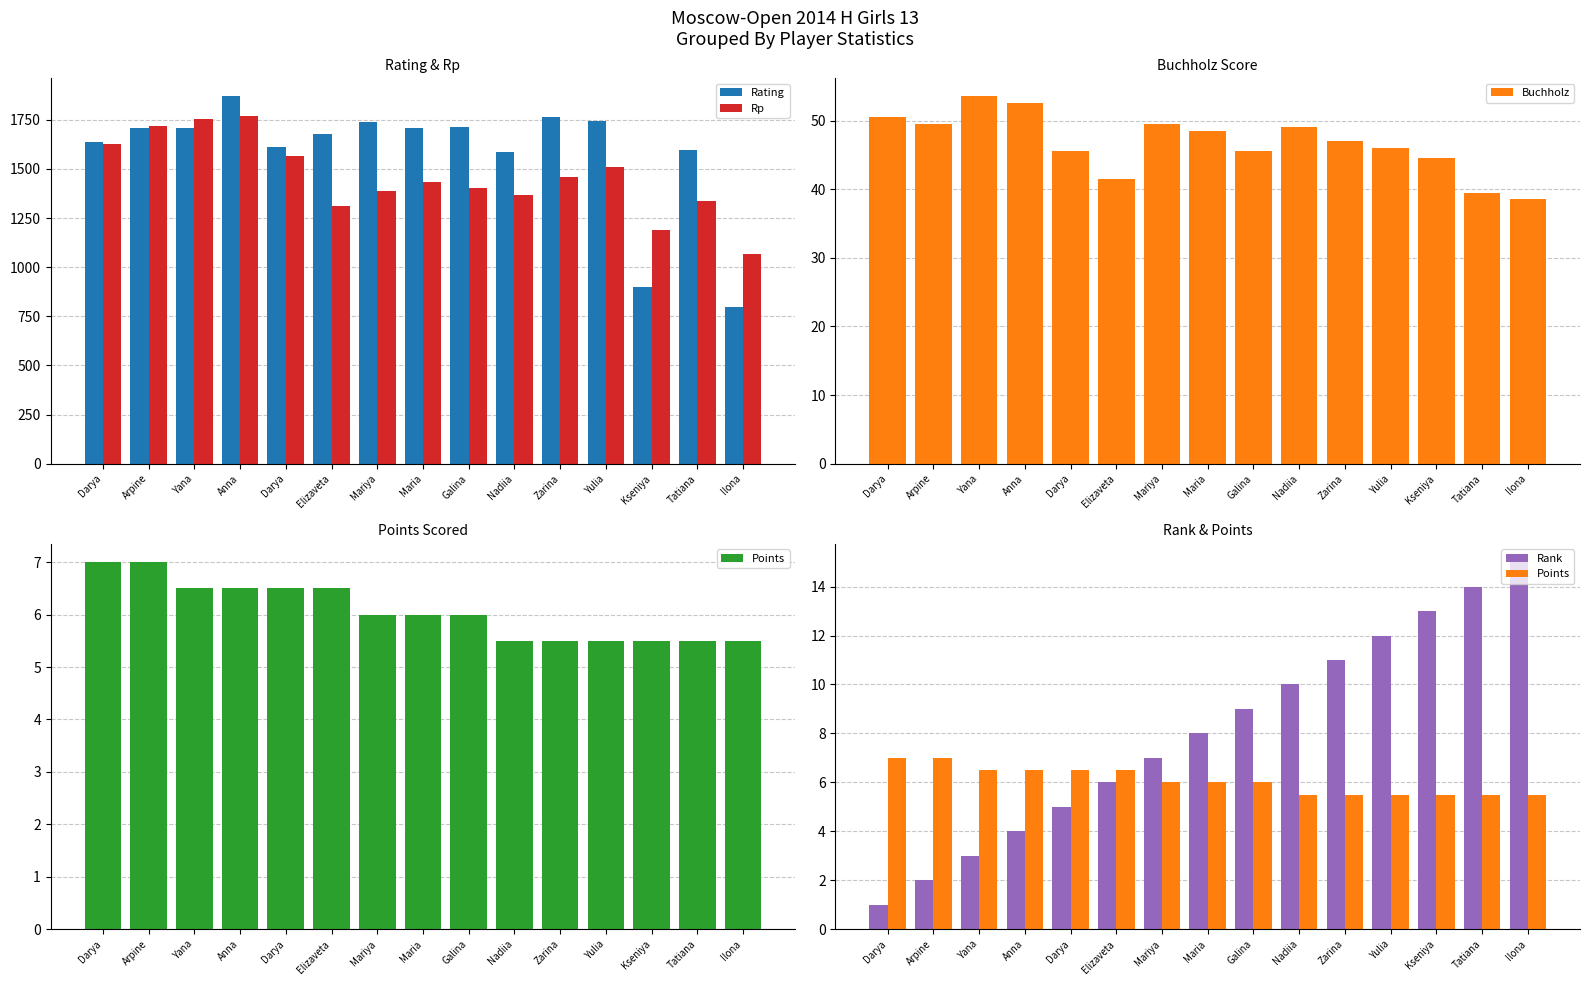

The value of Points at Yulia is 5.5. True or false?

True